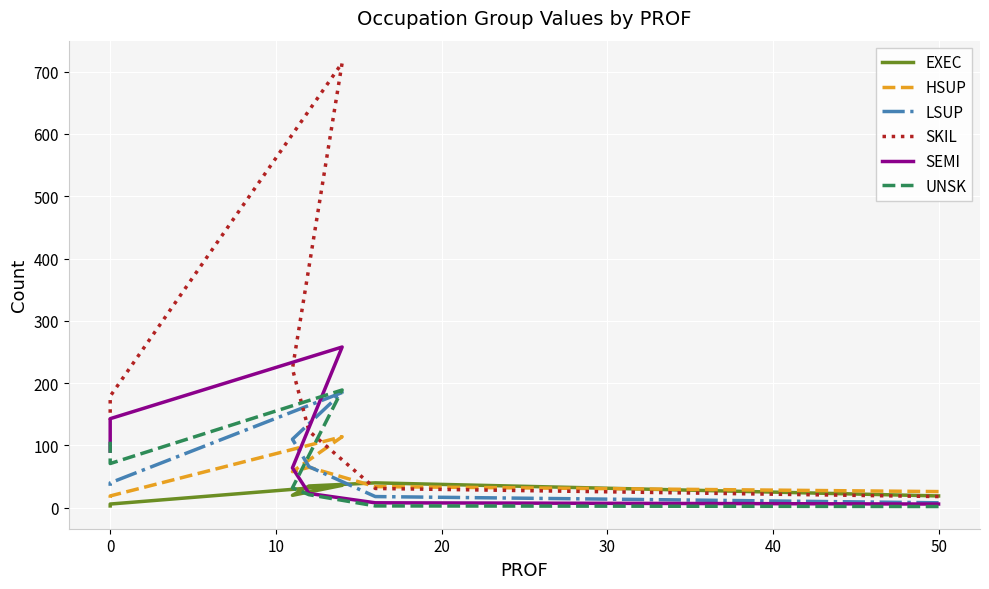

How many categories are shown in the chart?

7